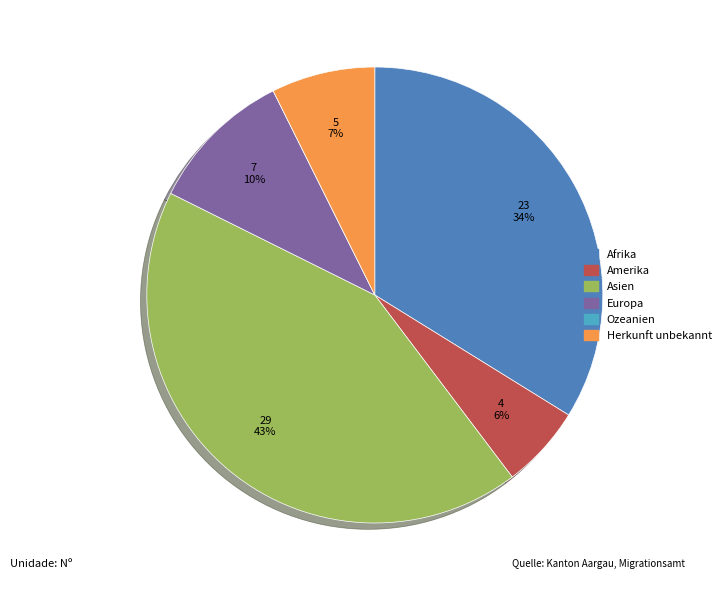

Combined, do Amerika and Europa account for over 50%?

No